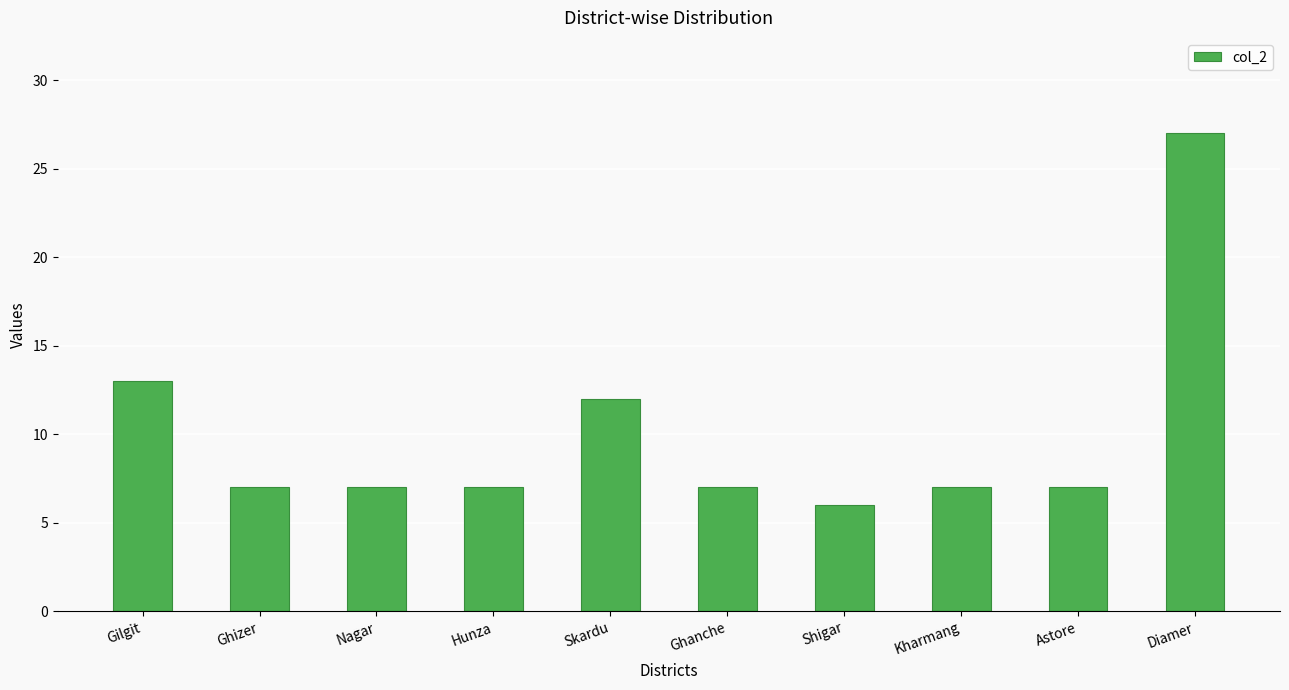

What is the value of the 9th bar from the left?

7